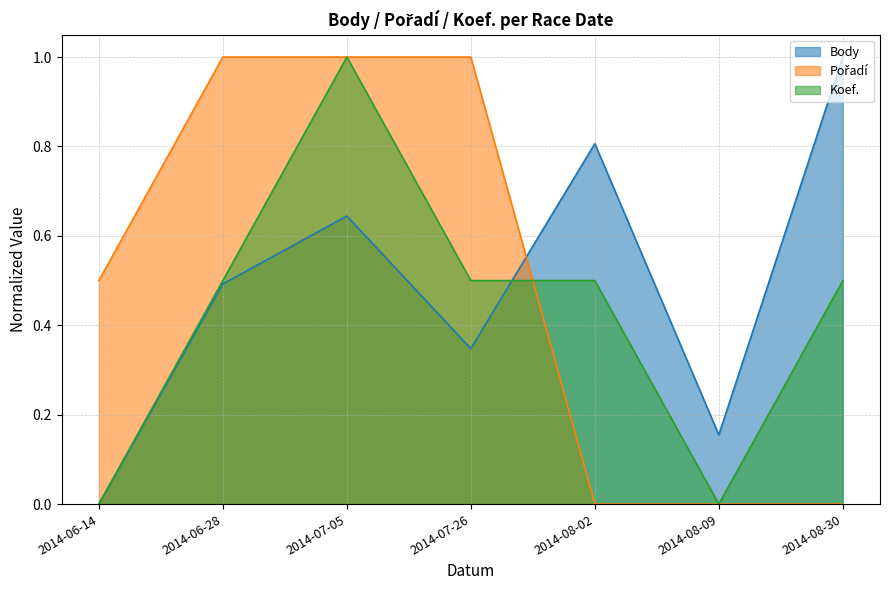

What is the difference between the highest and lowest values at 2014-07-05?

0.4